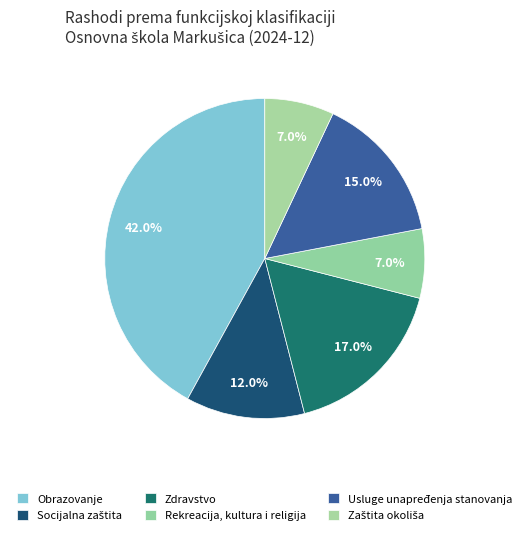

Does Socijalna zaštita account for over 50% of the chart?

No